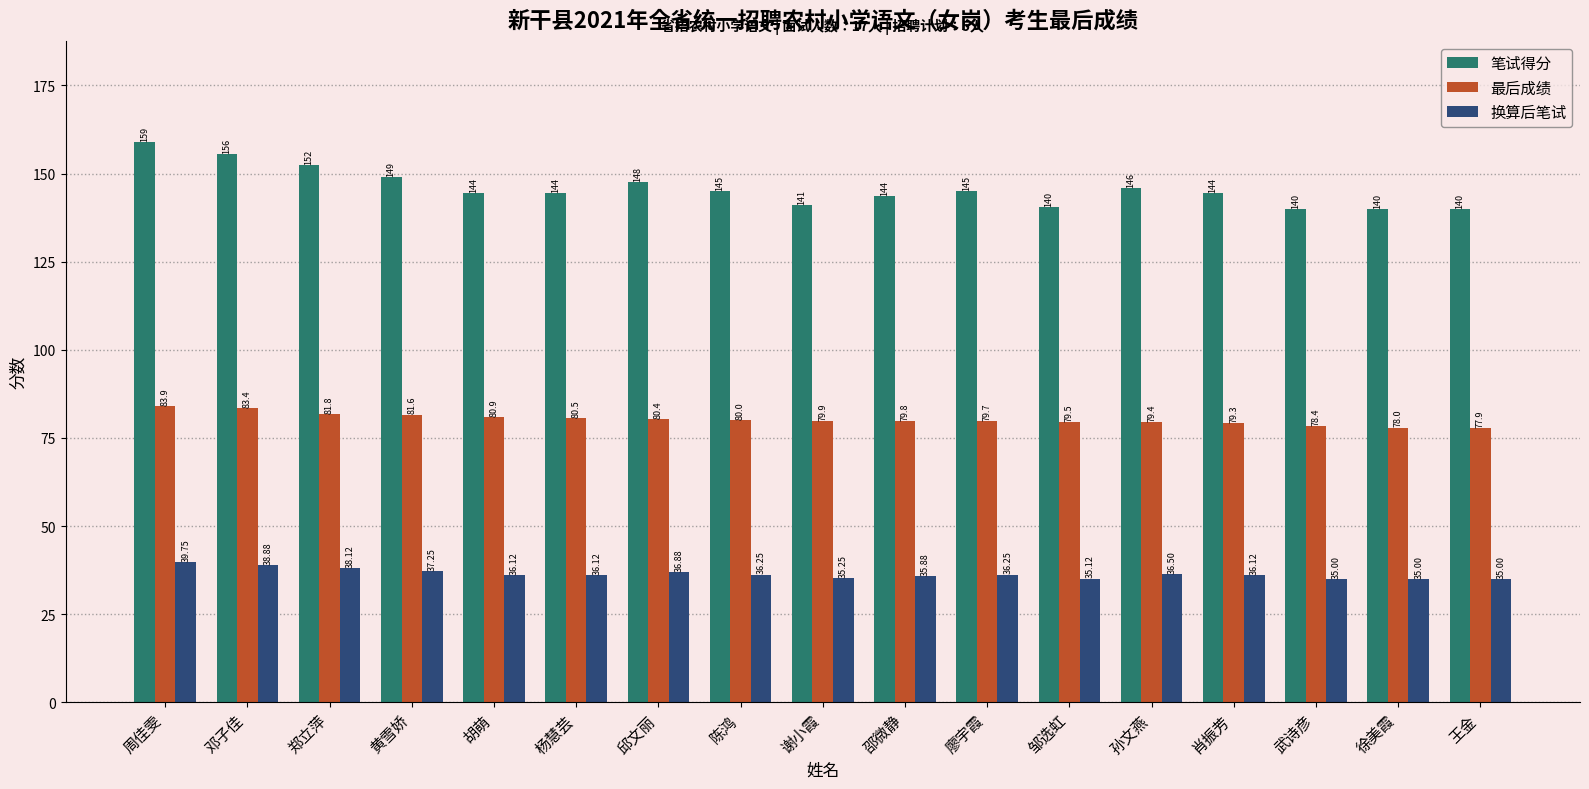

What is the value of the 最后成绩 bar at the 10th from the left?

79.8